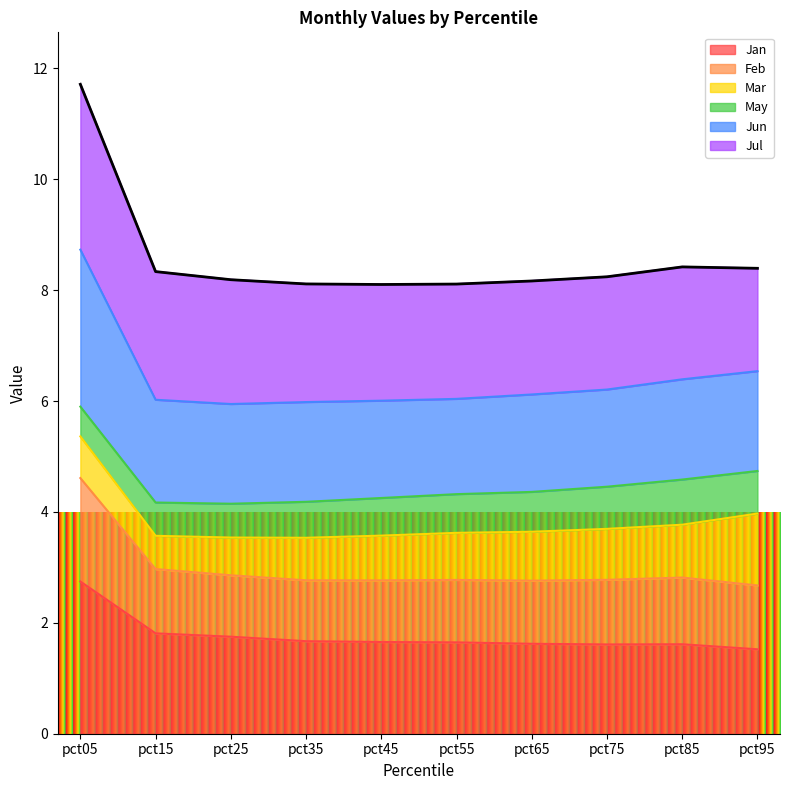

What is the total value across all series at pct85?

8.4